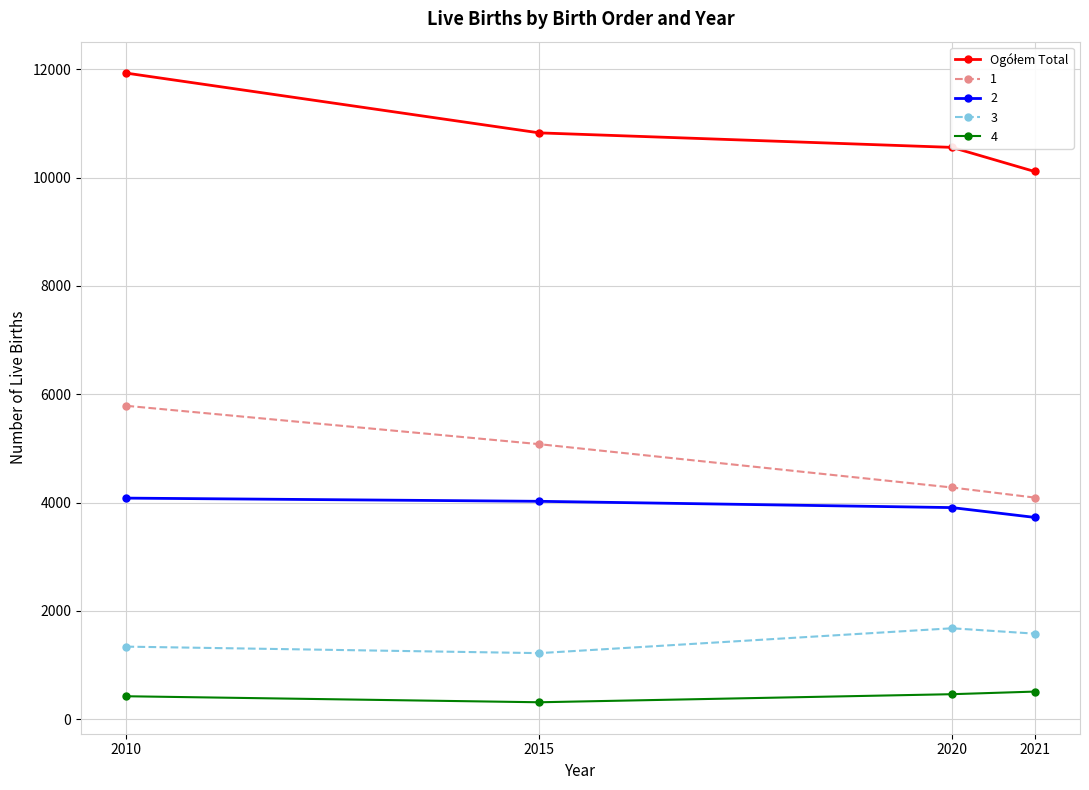

Is this an area chart (filled region under the line)?

No